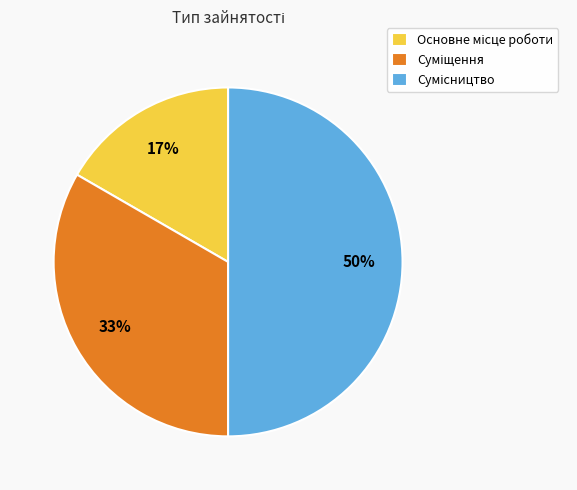

To the nearest percent, what is the difference between the largest and smallest slice percentages?

33%